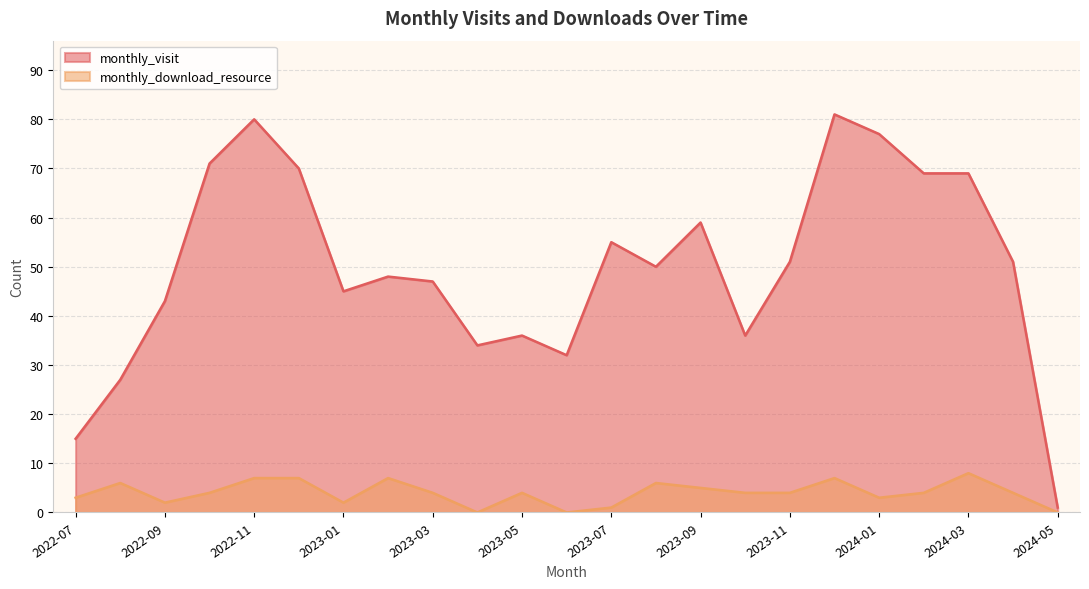

What is the difference between the monthly_download_resource values at 2023-09 and 2023-01?

3